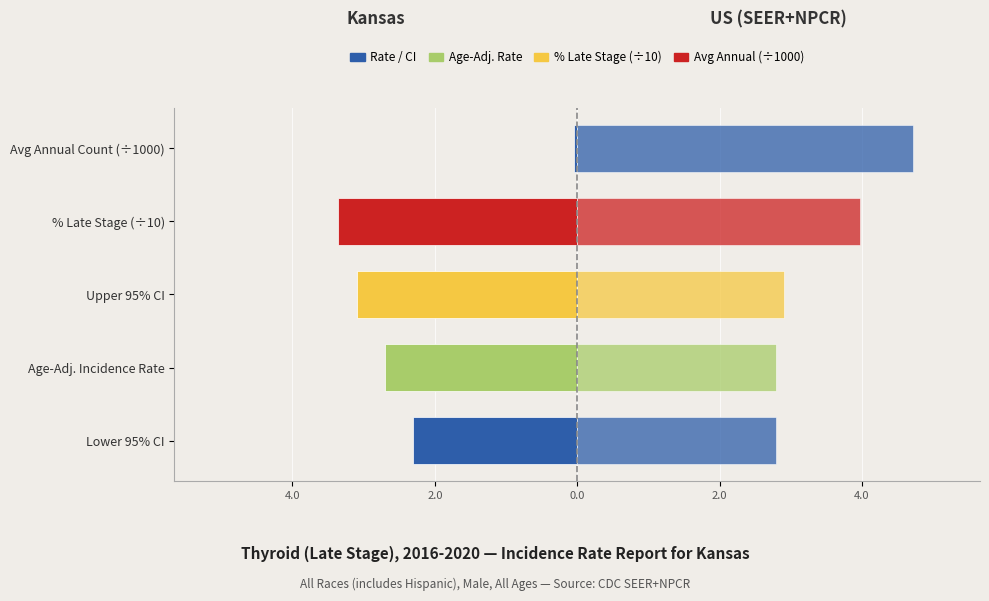

List the series in order of their overall mean, lowest first.

Kansas, US (SEER+NPCR)